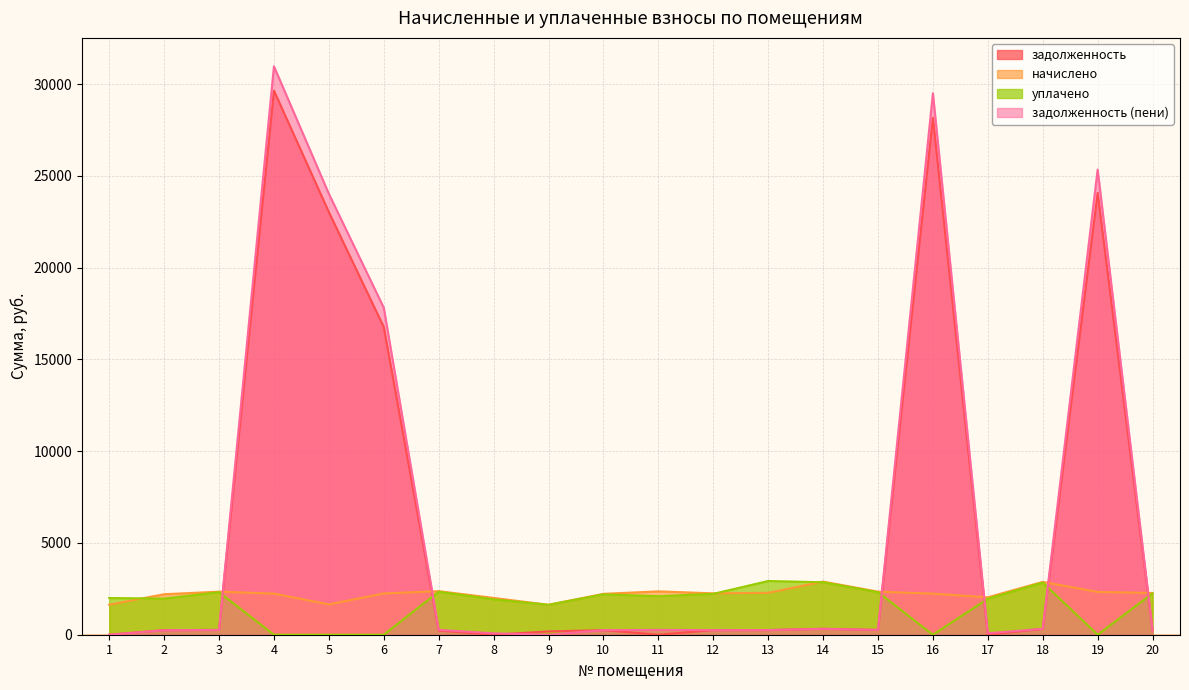

What are all the series names shown in the legend?

задолженность, начислено, уплачено, задолженность (пени)